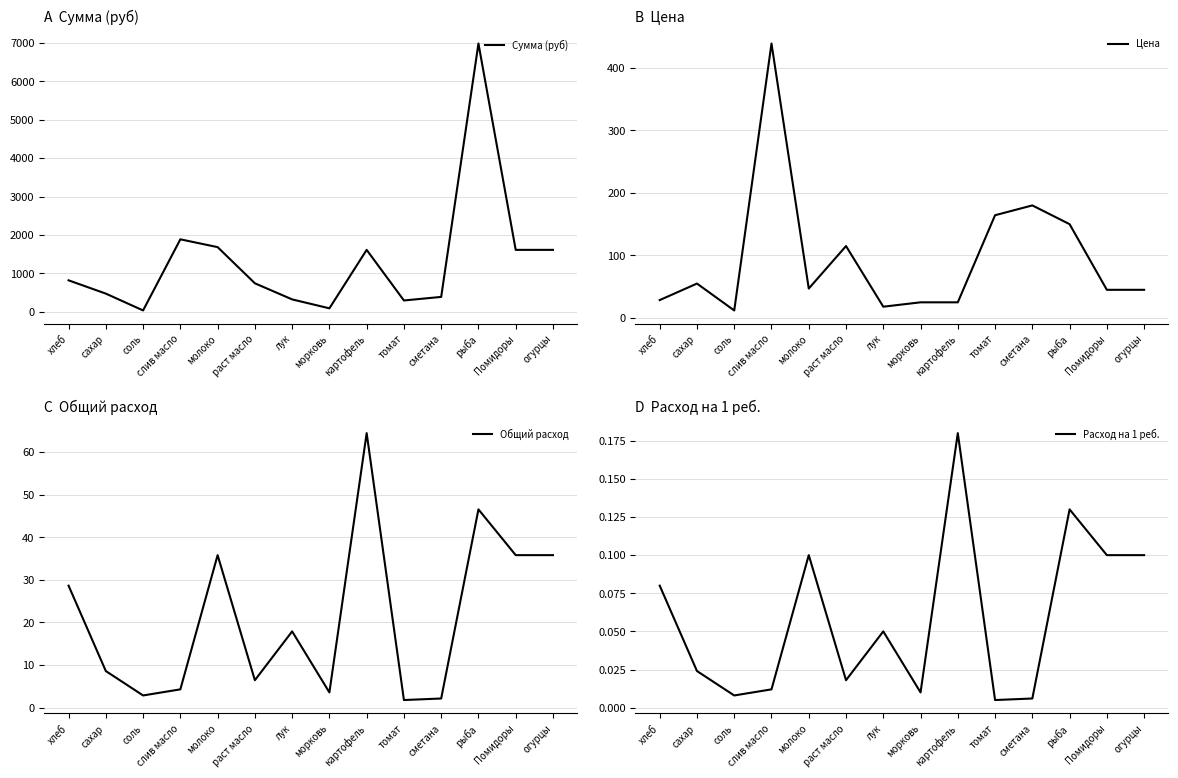

List the labels in order of Общий расход value, largest first.

картофель, рыба, молоко, Помидоры, огурцы, хлеб, лук, сахар, раст масло, слив масло, морковь, соль, сметана, томат